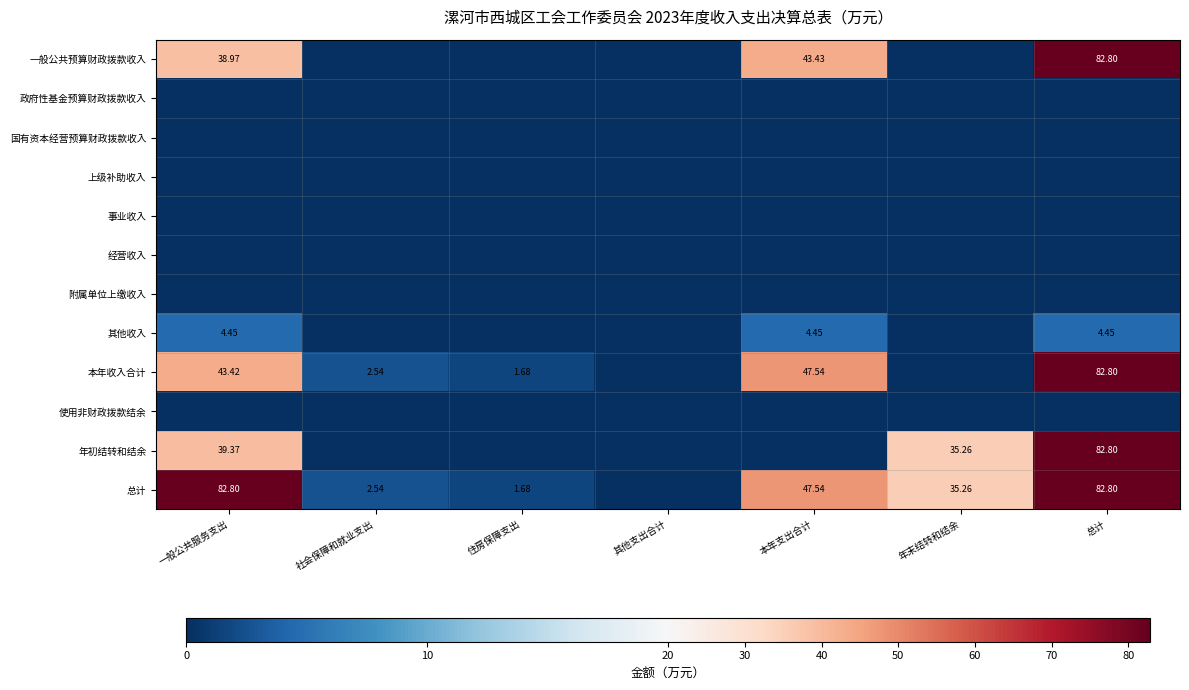

At 本年支出合计, list the series in order from smallest to largest.

政府性基金预算财政拨款收入, 国有资本经营预算财政拨款收入, 上级补助收入, 事业收入, 经营收入, 附属单位上缴收入, 使用非财政拨款结余, 年初结转和结余, 其他收入, 一般公共预算财政拨款收入, 本年收入合计, 总计